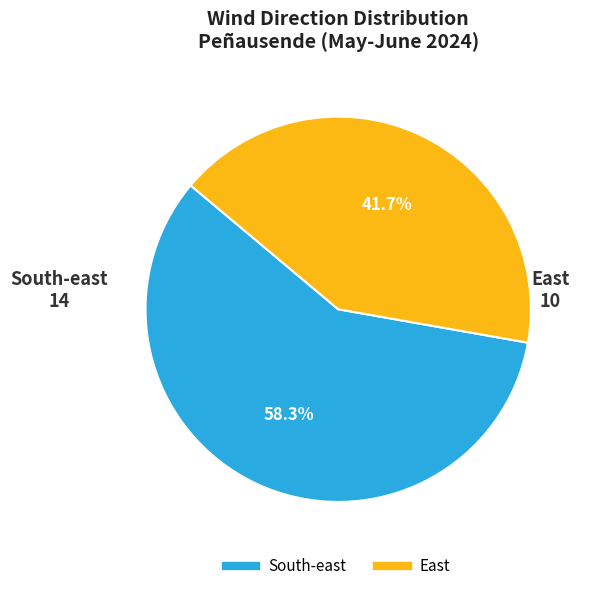

What is the largest slice in the pie chart?

South-east